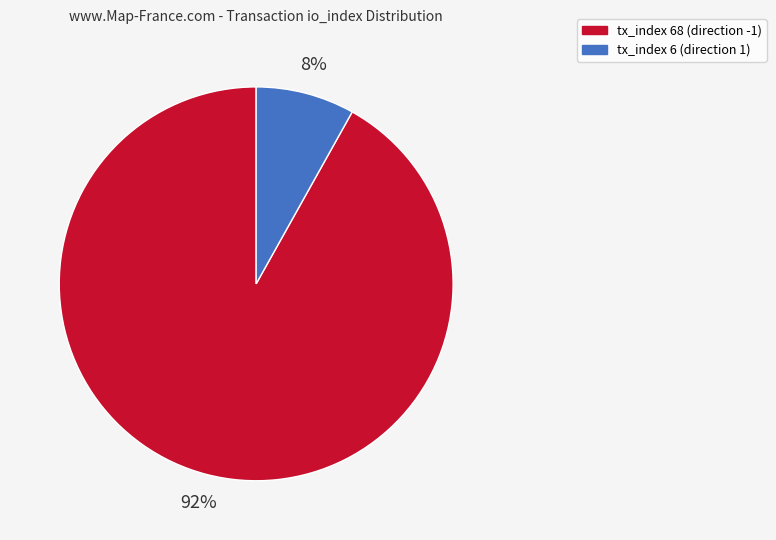

The tx_index 68 (direction -1) slice represents 92% of the pie. True or false?

True